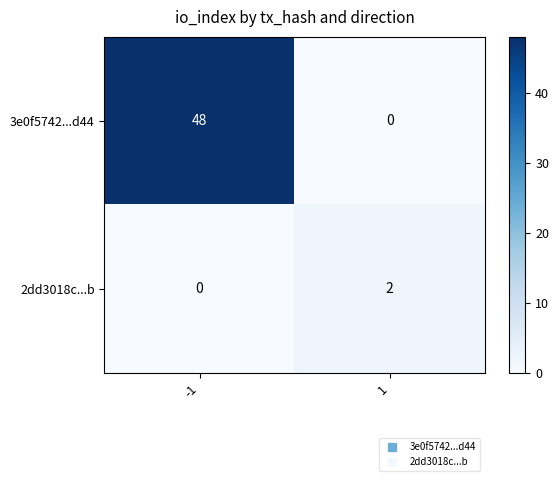

What is the average value of the 3e0f5742...d44 series?

24